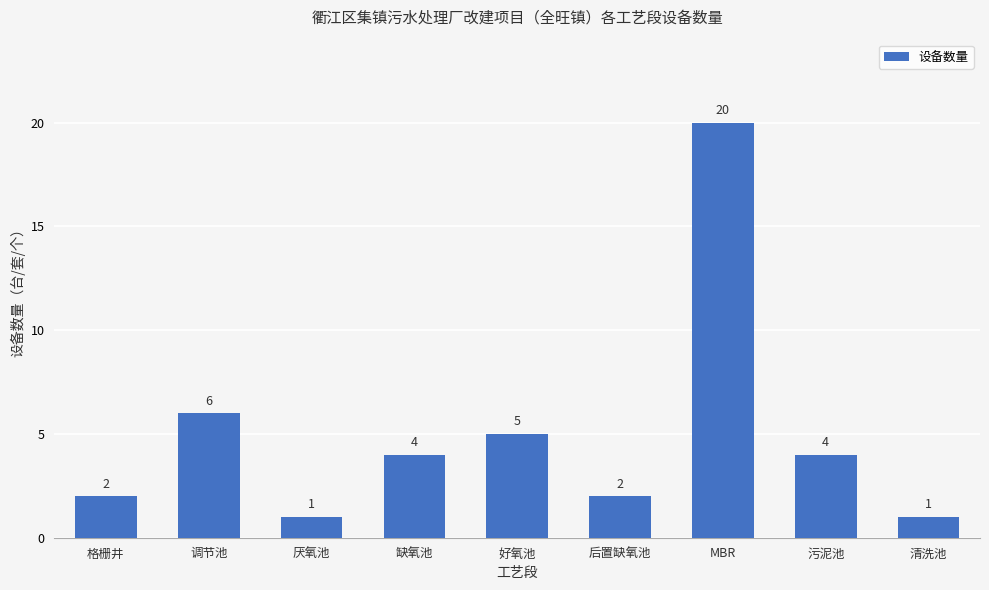

What is the label of the 2nd bar from the left?

调节池